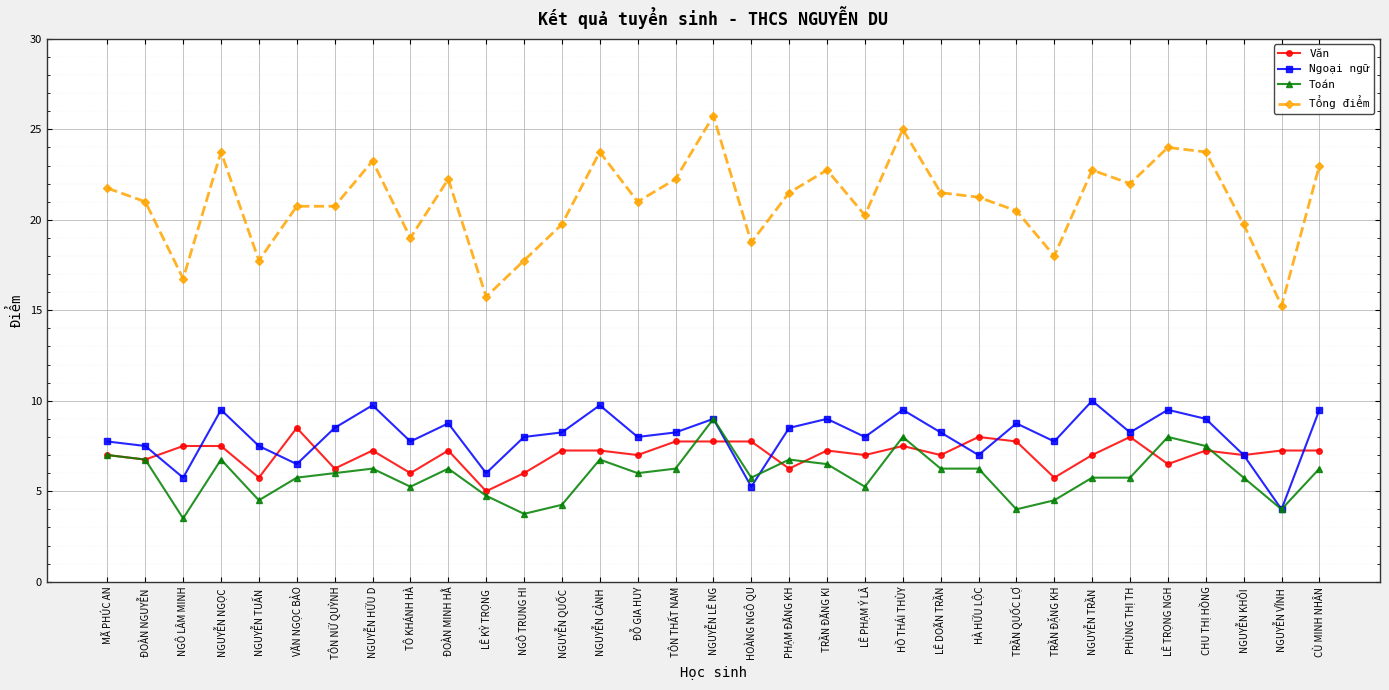

What is the label of the 10th point from the left?

ĐOÀN MINH HẰ